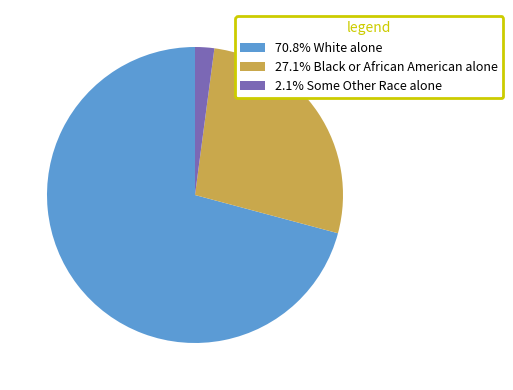

Do 2.1% Some Other Race alone and 27.1% Black or African American alone together represent more than half of the pie?

No